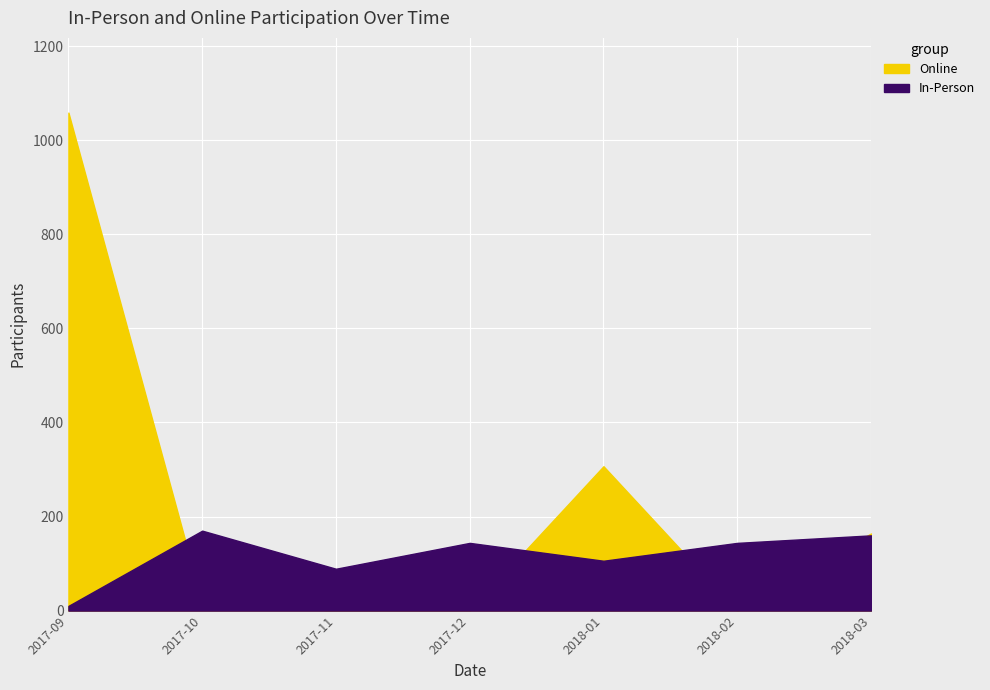

At 2017-11-27, list the series in order from smallest to largest.

Online, In-Person